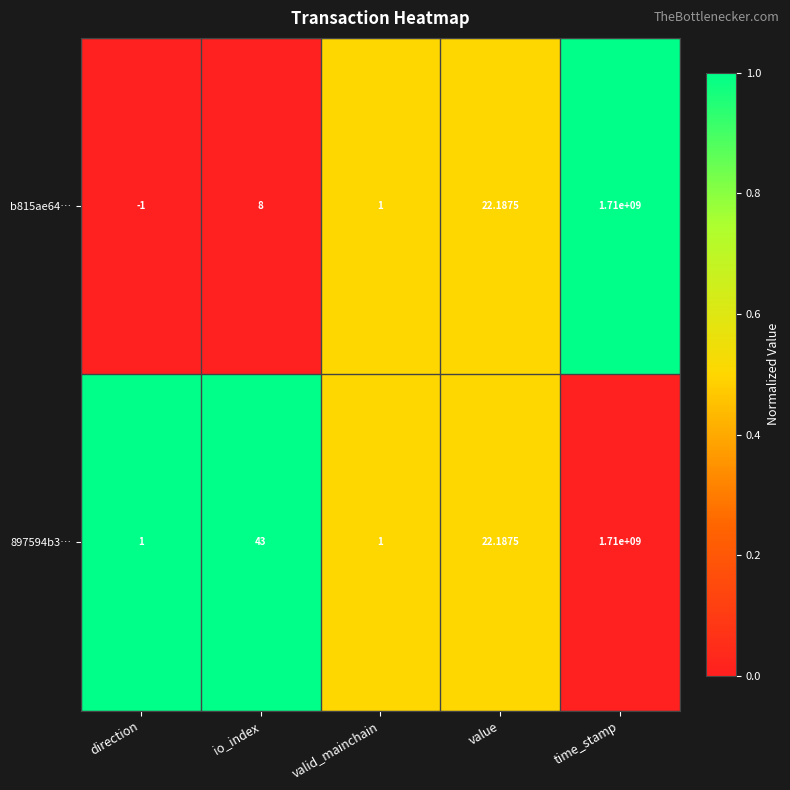

Count the number of data series in this chart.

2